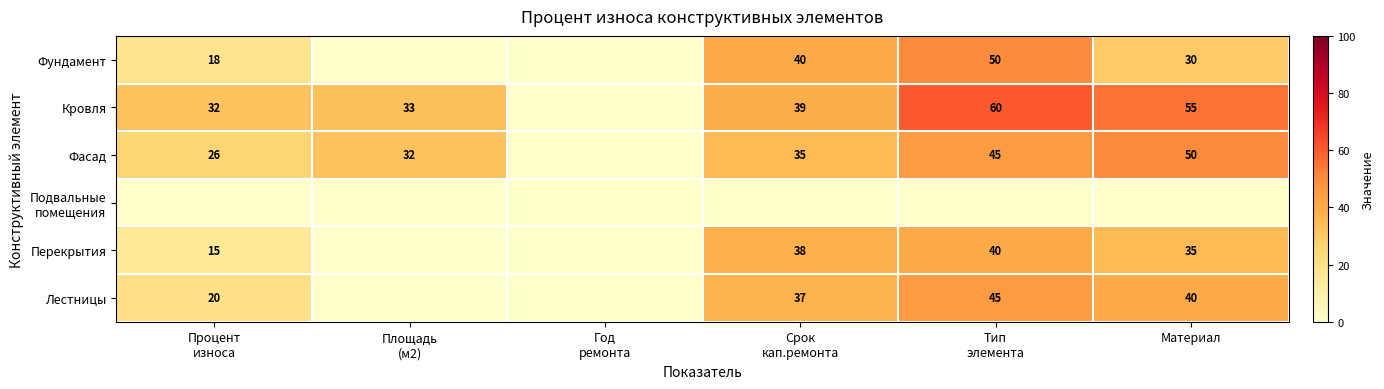

The Перекрытия series shows 35 at Материал. True or false?

True